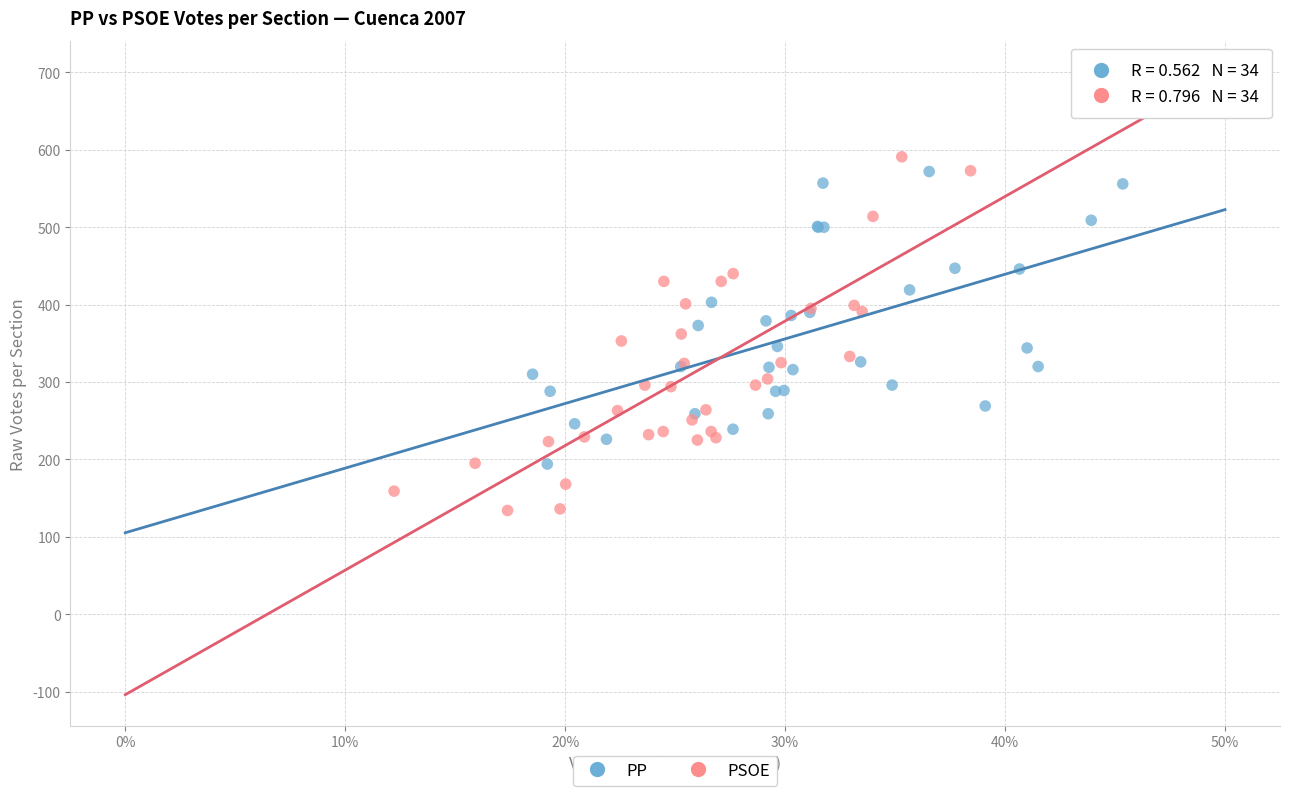

Which series contains the lowest Y value?

PSOE